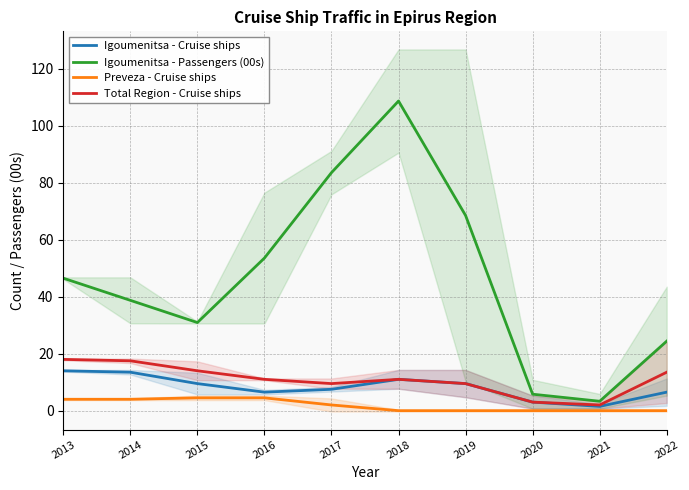

Rank the categories by Total Region - Cruise ships value from highest to lowest.

2013, 2014, 2015, 2022, 2016, 2018, 2017, 2019, 2020, 2021